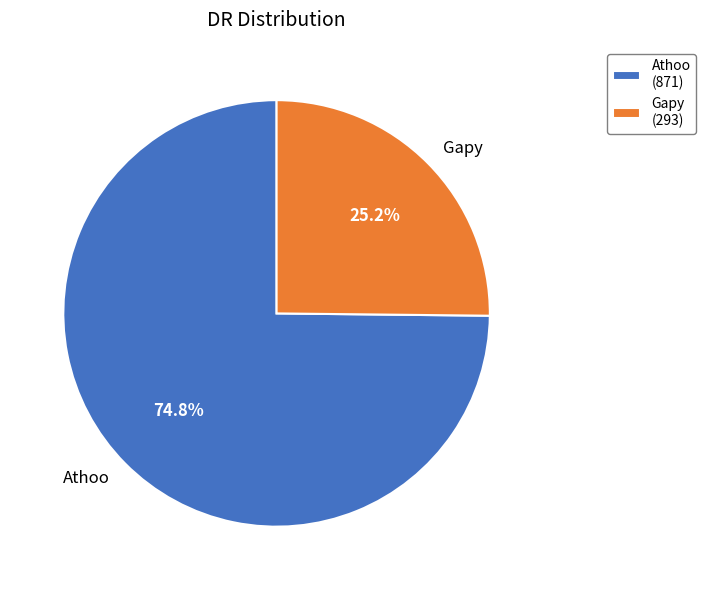

What is the largest slice in the pie chart?

Athoo